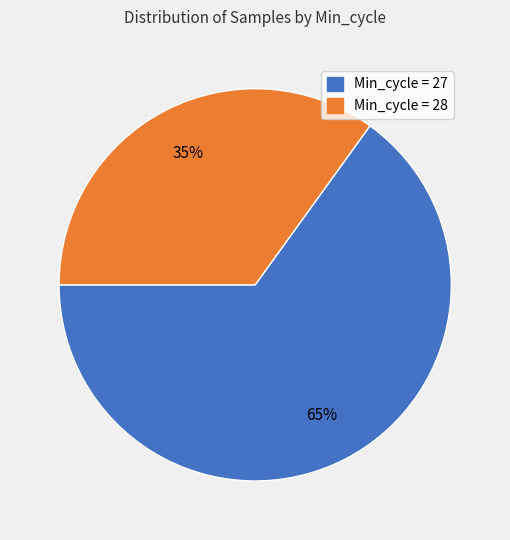

Is there any slice that represents more than half of the pie?

Yes